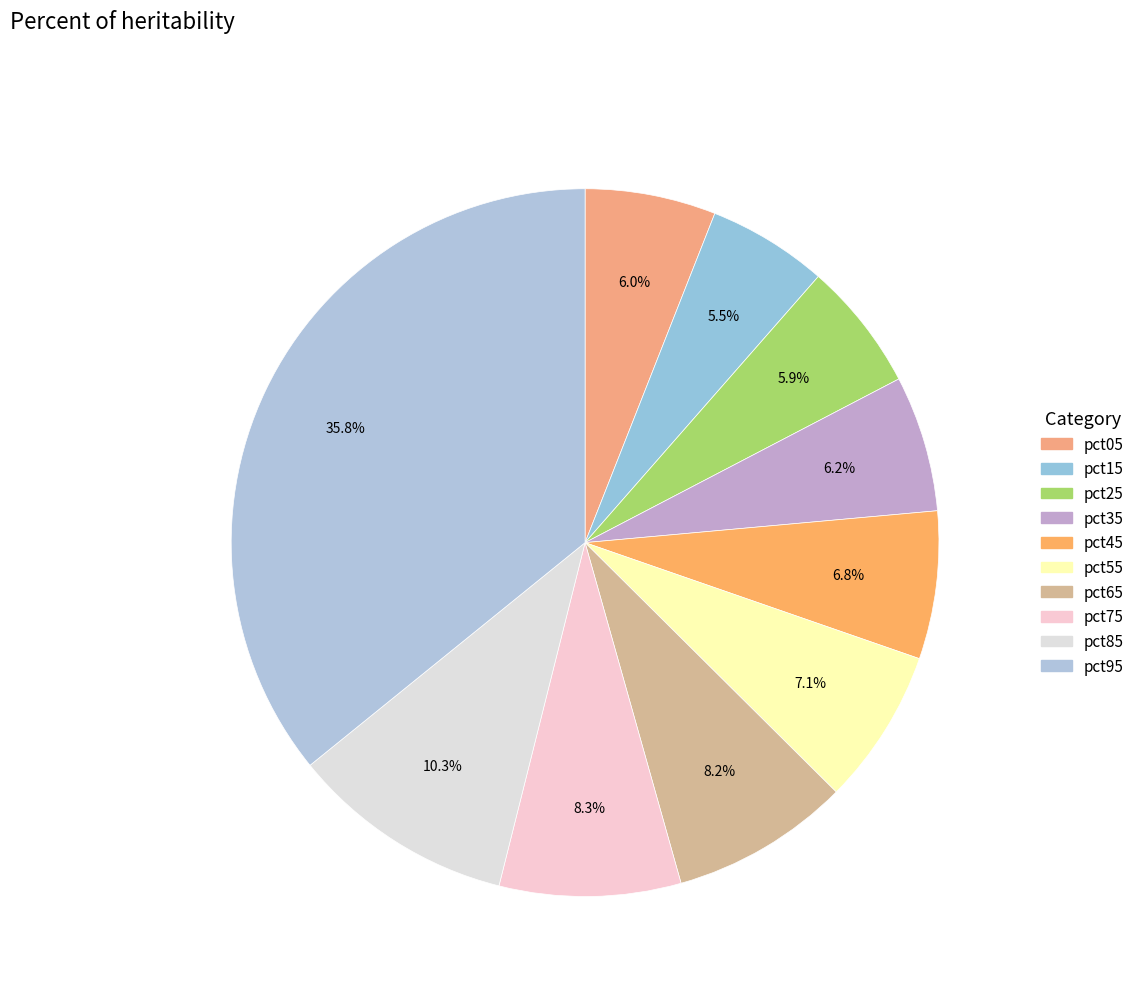

The pct95 slice represents 44% of the pie. True or false?

False